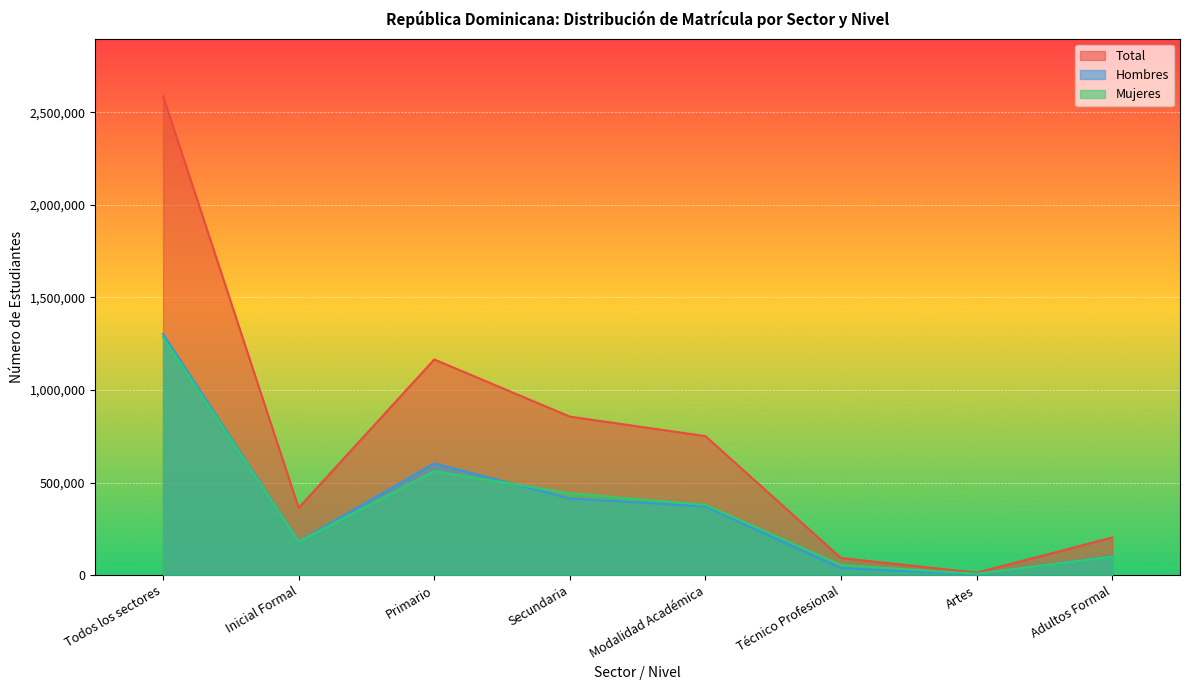

What is the total value across all series at Primario?

2330322